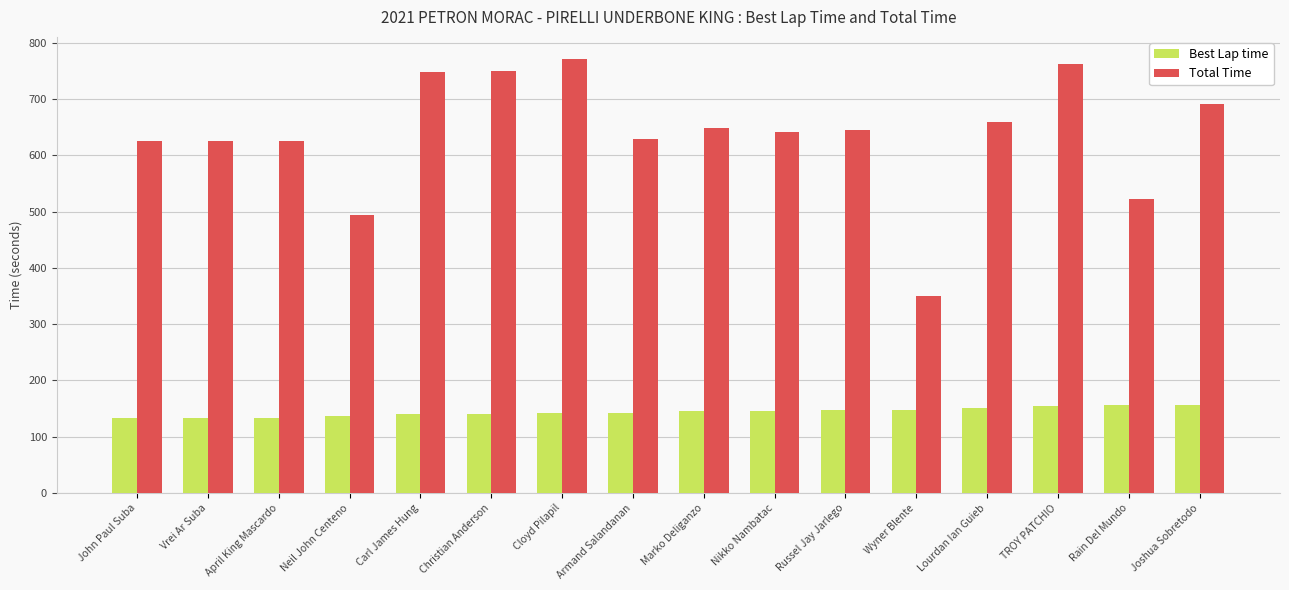

At April King Mascardo, list the series in order from largest to smallest.

Total Time, Best Lap time